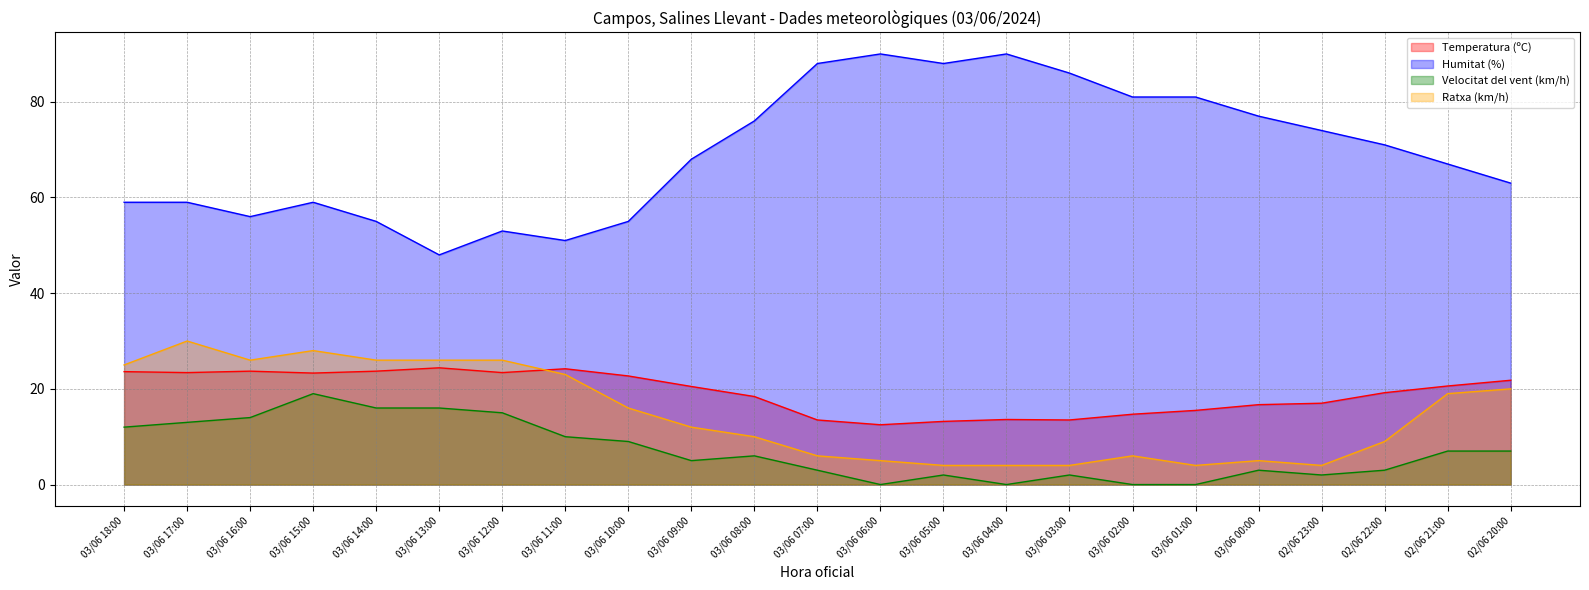

Reading right to left, transcribe all the data shown in this chart.

Temperatura (ºC): 21.8	20.6	19.2	17.0	16.7	15.5	14.7	13.5	13.6	13.2	12.5	13.5	18.4	20.5	22.7	24.2	23.4	24.4	23.7	23.3	23.7	23.4	23.6
Humitat (%): 63.0	67.0	71.0	74.0	77.0	81.0	81.0	86.0	90.0	88.0	90.0	88.0	76.0	68.0	55.0	51.0	53.0	48.0	55.0	59.0	56.0	59.0	59.0
Velocitat del vent (km/h): 7.0	7.0	3.0	2.0	3.0	0.0	0.0	2.0	0.0	2.0	0.0	3.0	6.0	5.0	9.0	10.0	15.0	16.0	16.0	19.0	14.0	13.0	12.0
Ratxa (km/h): 20.0	19.0	9.0	4.0	5.0	4.0	6.0	4.0	4.0	4.0	5.0	6.0	10.0	12.0	16.0	23.0	26.0	26.0	26.0	28.0	26.0	30.0	25.0